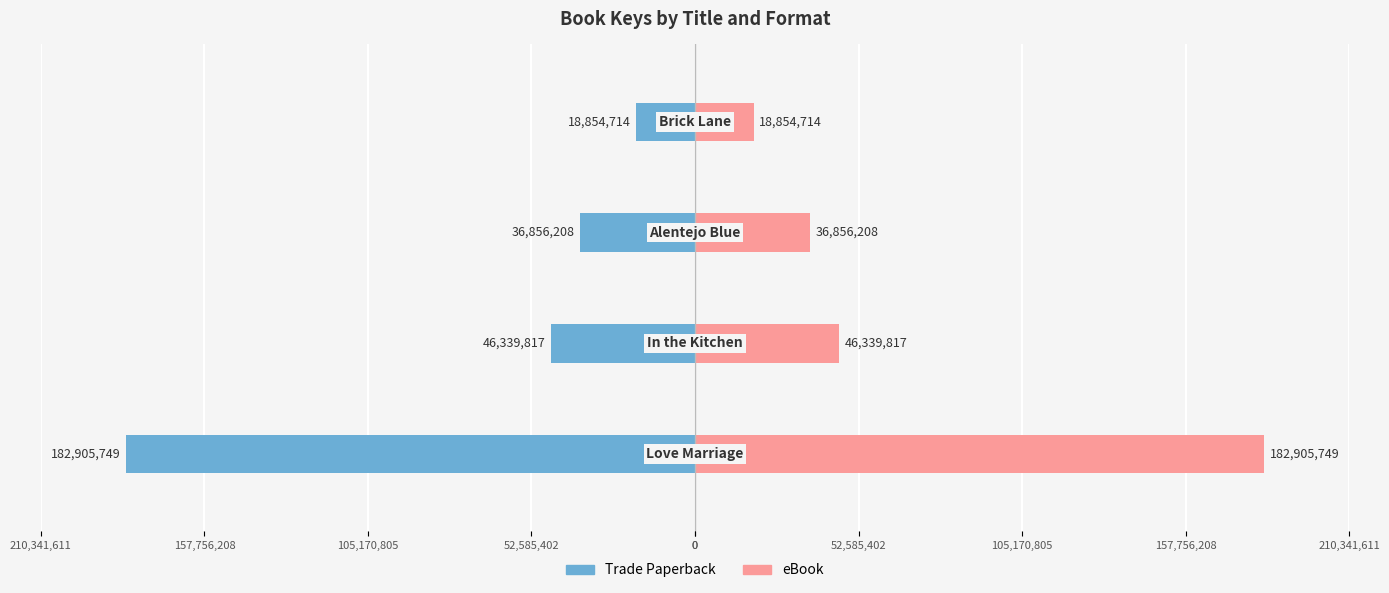

Is the value of eBook at 105,170,805 greater than the value of Trade Paperback at 0?

Yes